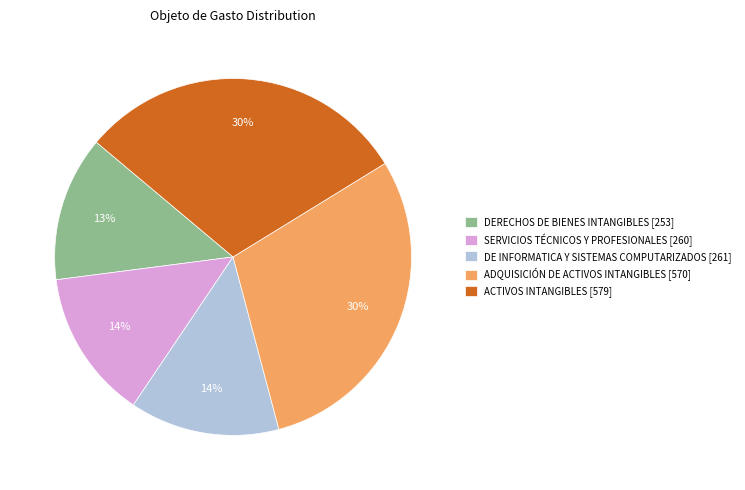

To the nearest percent, what is the average slice percentage?

20%